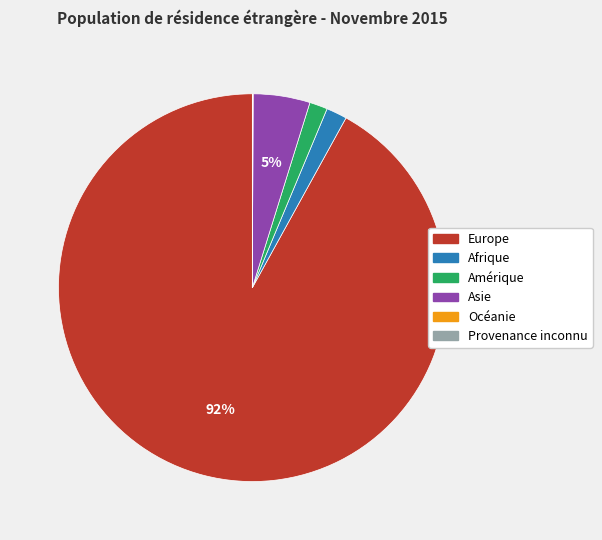

To the nearest percent, what portion does Asie represent?

5%